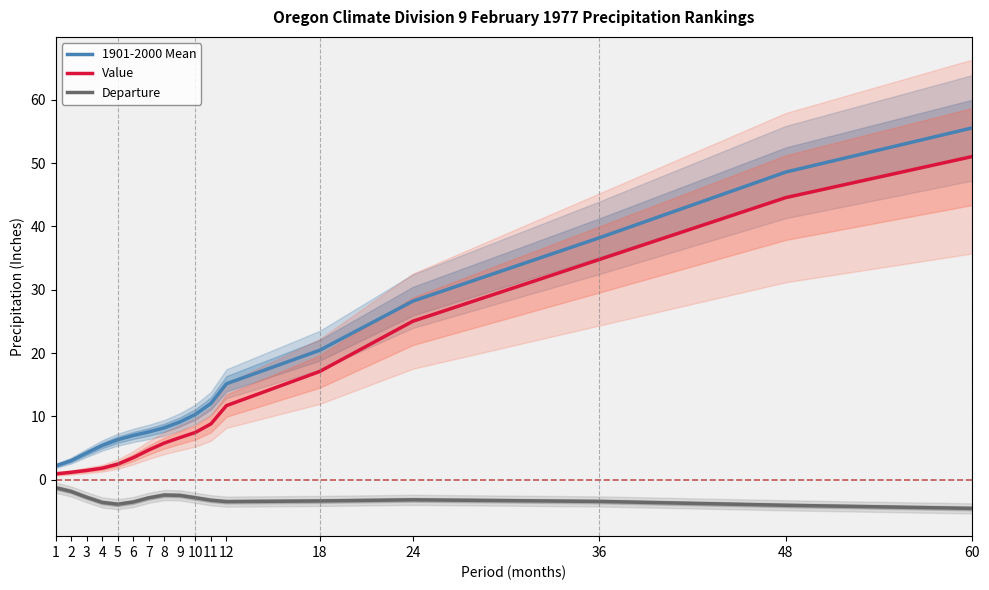

True or false: 1901-2000 Mean has a value of 1.7 at 2.

False